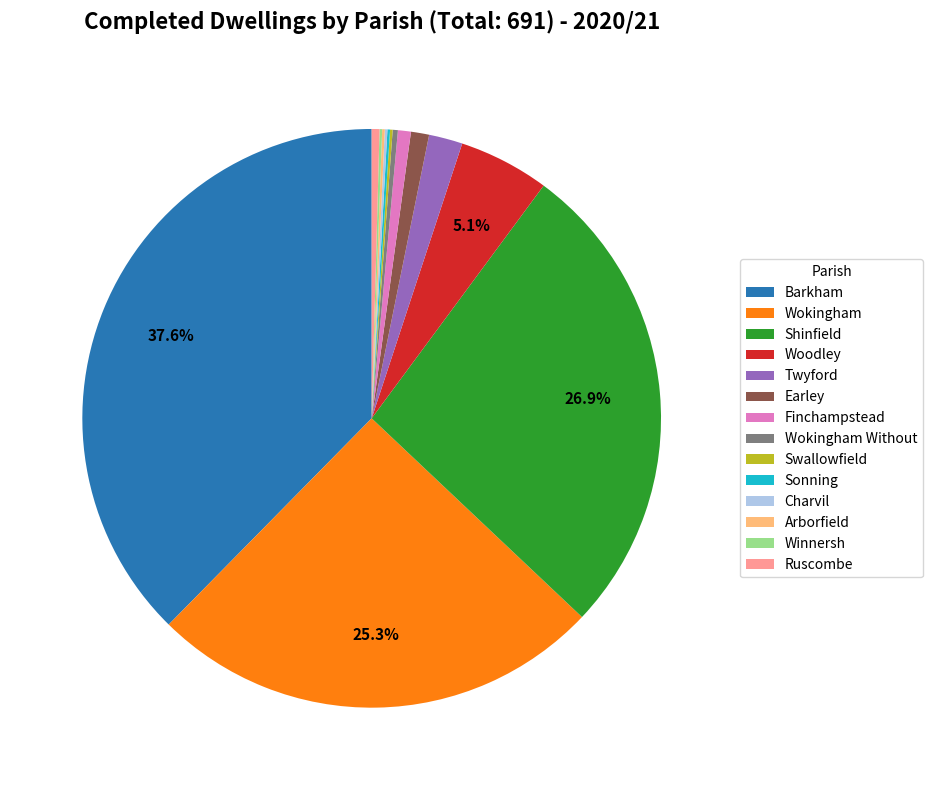

The Wokingham slice represents 12% of the pie. True or false?

False